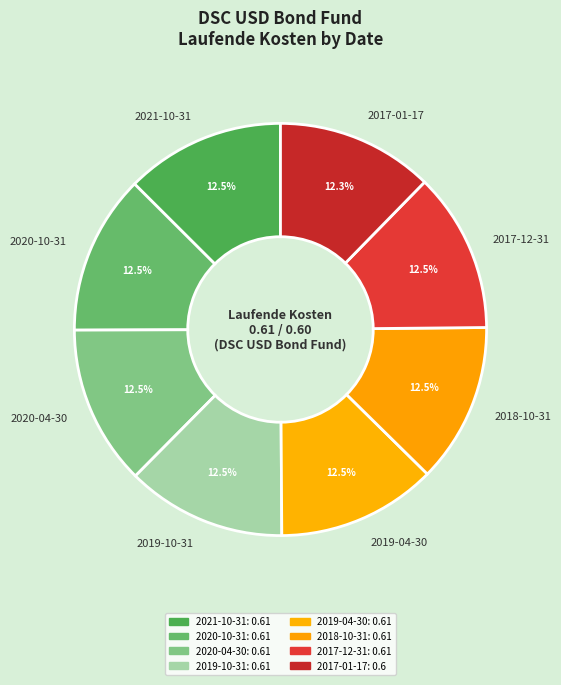

Count the number of slices in the pie.

8